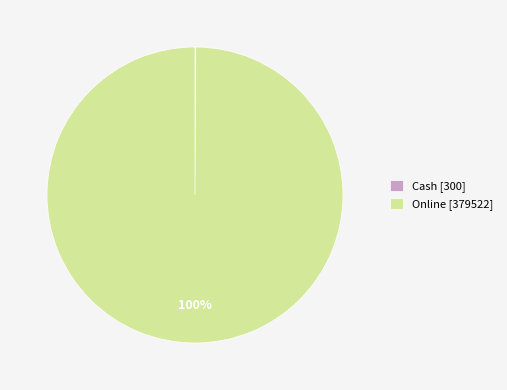

The Online [379522] slice represents 100% of the pie. True or false?

True